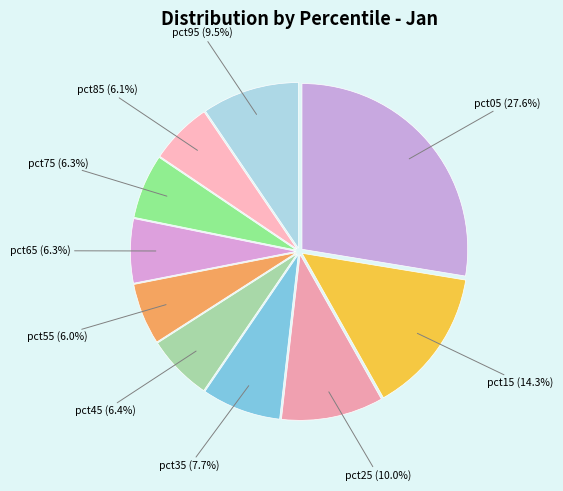

To the nearest percent, what is the combined percentage of pct95 and pct55?

15%